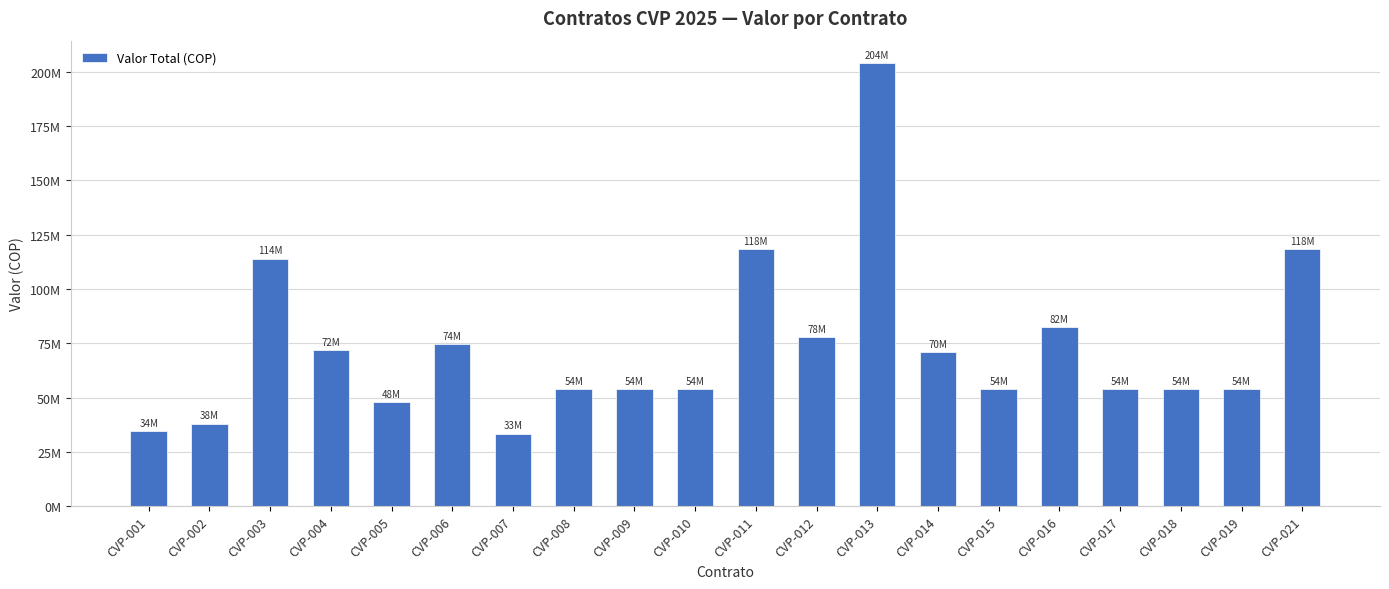

Reading left to right, extract all data points from this chart.

CVP-001=34705000	CVP-002=38000000	CVP-003=114000000	CVP-004=72000000	CVP-005=48000000	CVP-006=74800000	CVP-007=33453500	CVP-008=54000000	CVP-009=54000000	CVP-010=54000000	CVP-011=118250000	CVP-012=78000000	CVP-013=204174647	CVP-014=70864000	CVP-015=54000000	CVP-016=82500000	CVP-017=54000000	CVP-018=54000000	CVP-019=54000000	CVP-021=118250000